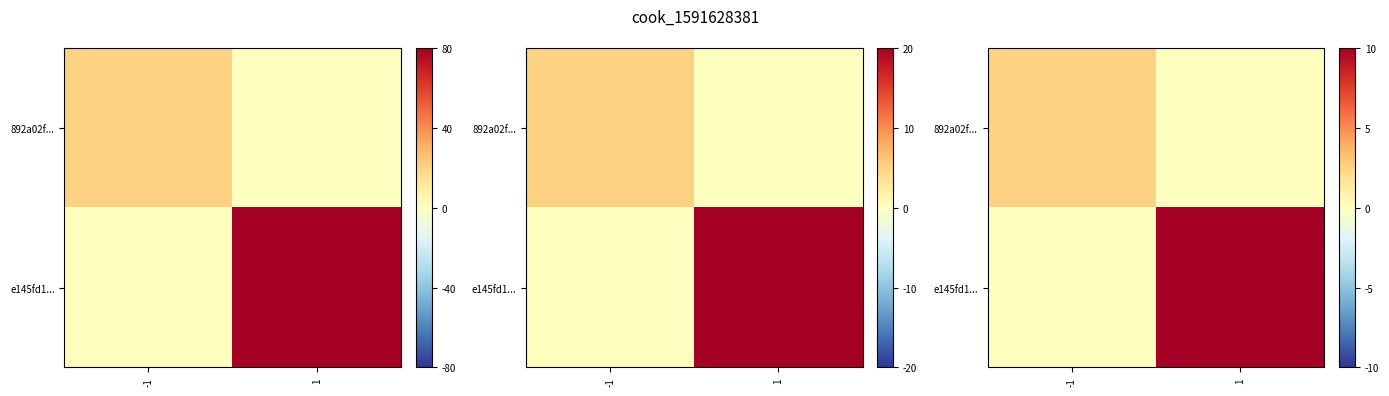

What is the total value across all series at -1?

2.5